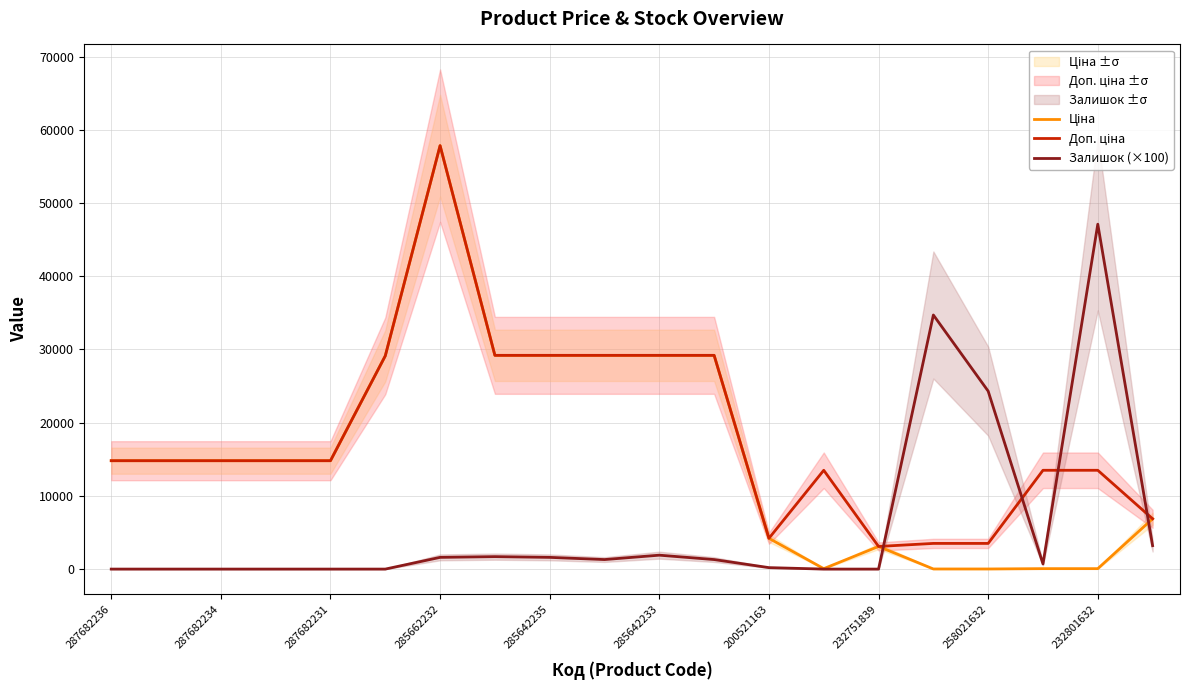

True or false: Залишок (×100) has a value of 24300.0 at 258021632.

True